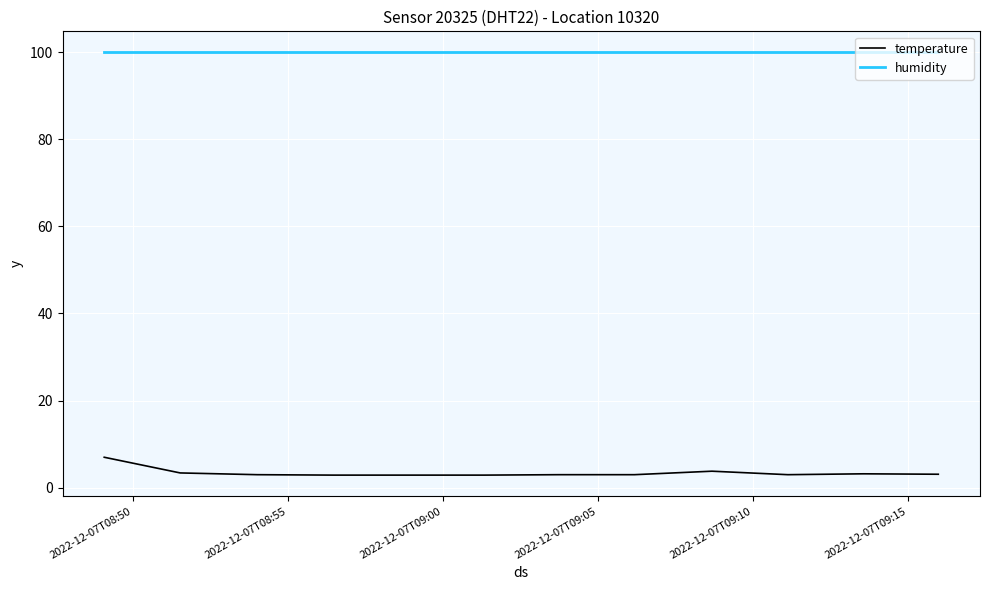

Does the chart display data point markers on the line(s)?

No